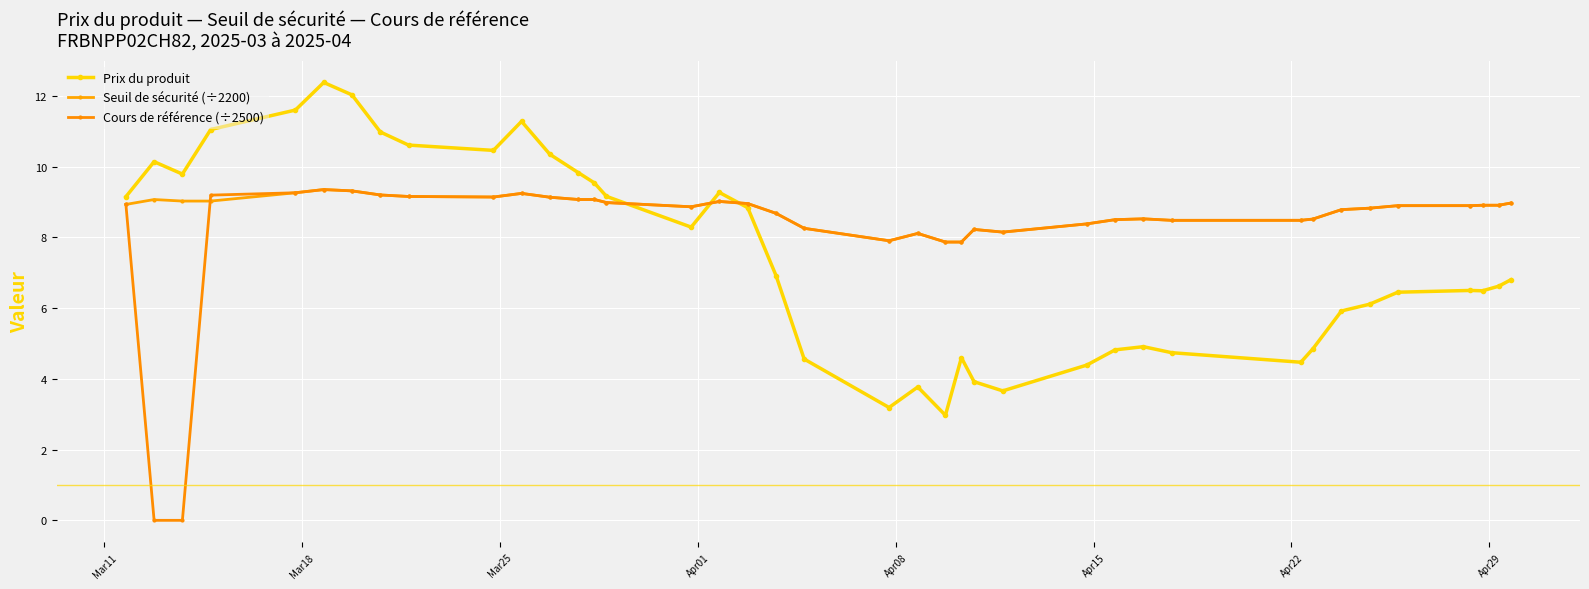

What are all the series names shown in the legend?

Prix du produit, Seuil de sécurité (÷2200), Cours de référence (÷2500)